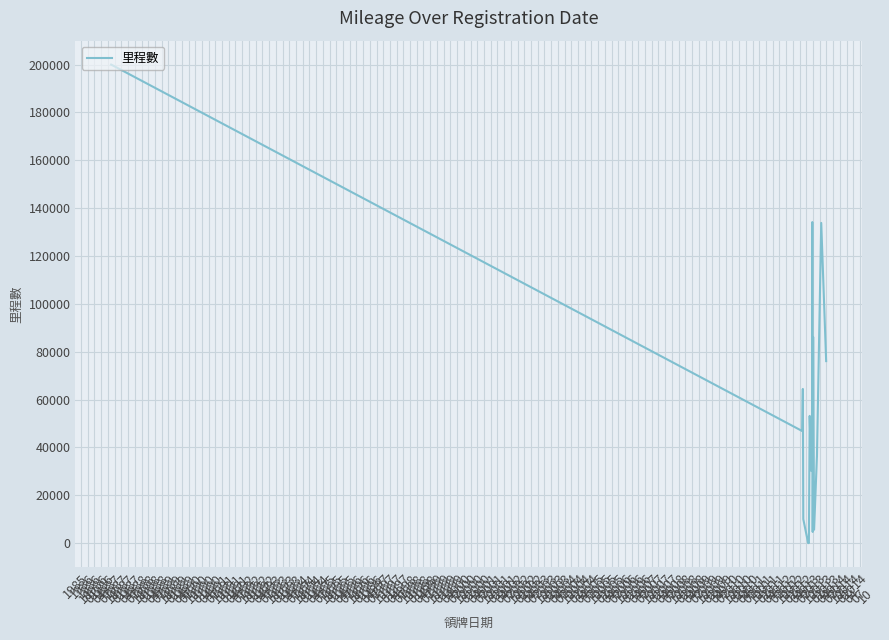

Where does the data first go above 42947?

1985
10